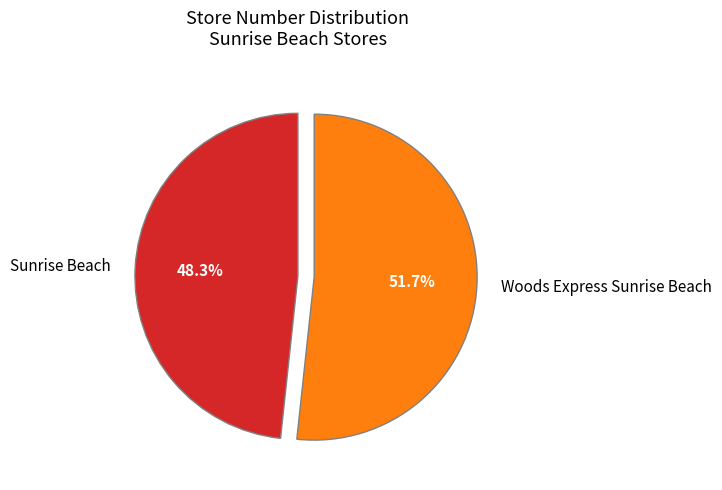

How much of the chart is everything except Sunrise Beach?

51.7%